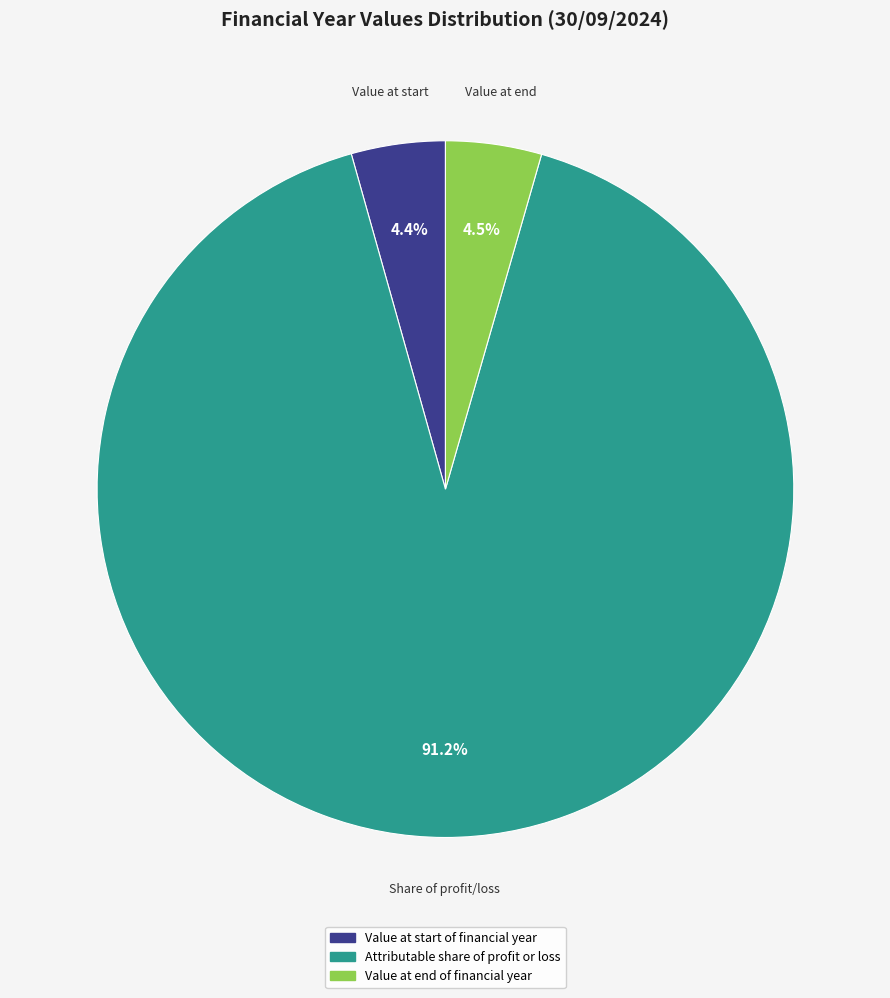

Is there a majority slice in this chart?

Yes